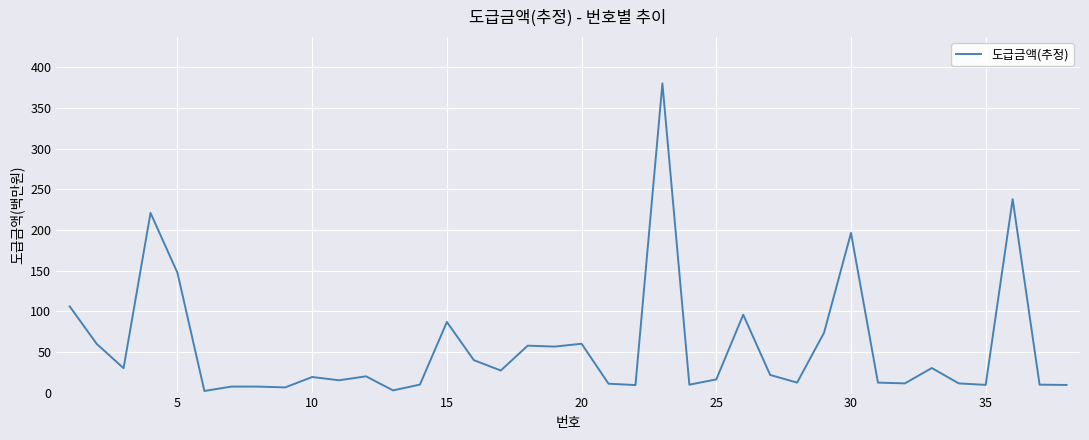

Is this an area chart (filled region under the line)?

No